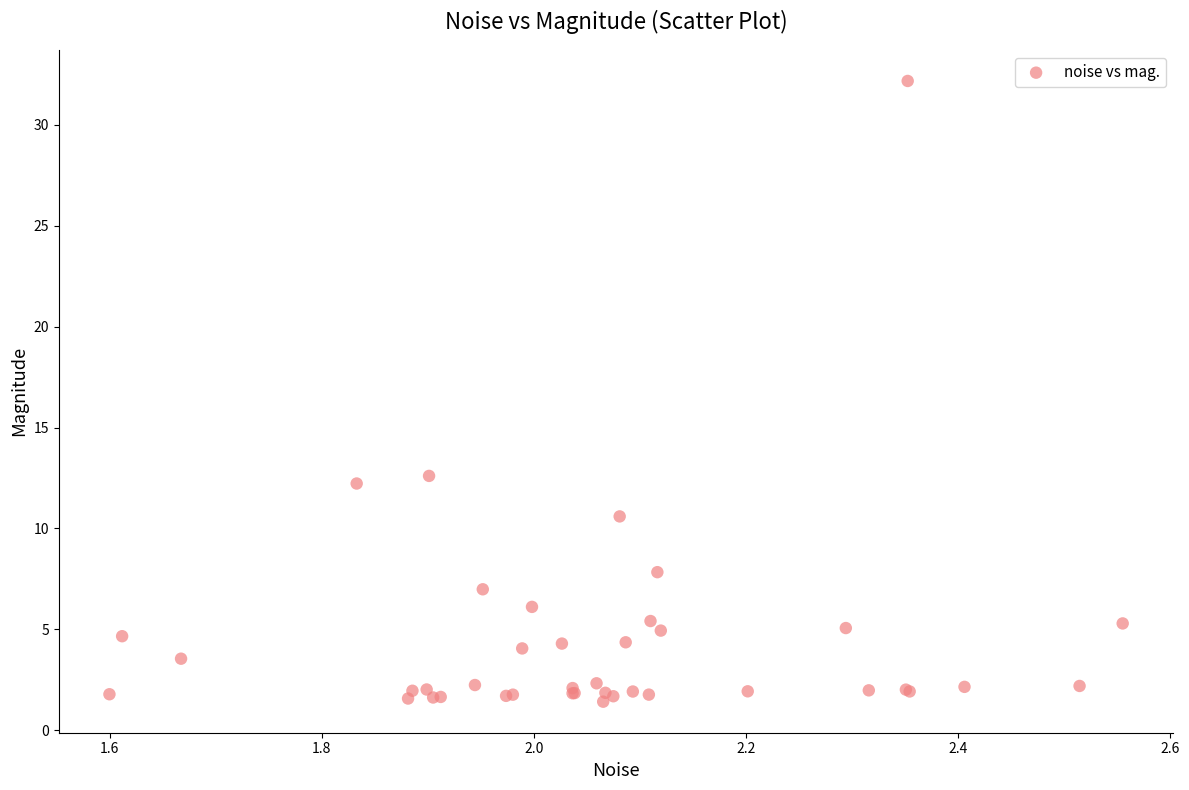

What Y value in the scatter plot is closest to 16?

12.6